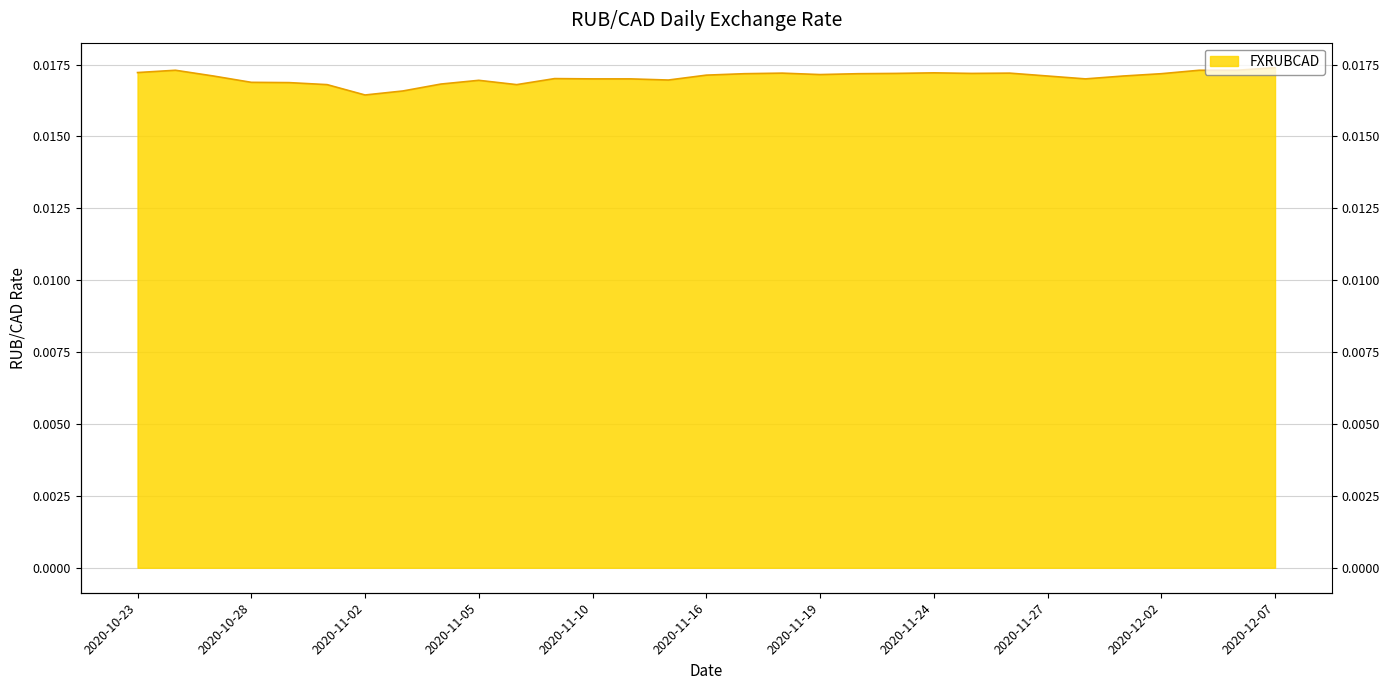

What is the label of the 14th point from the right?

2020-11-18